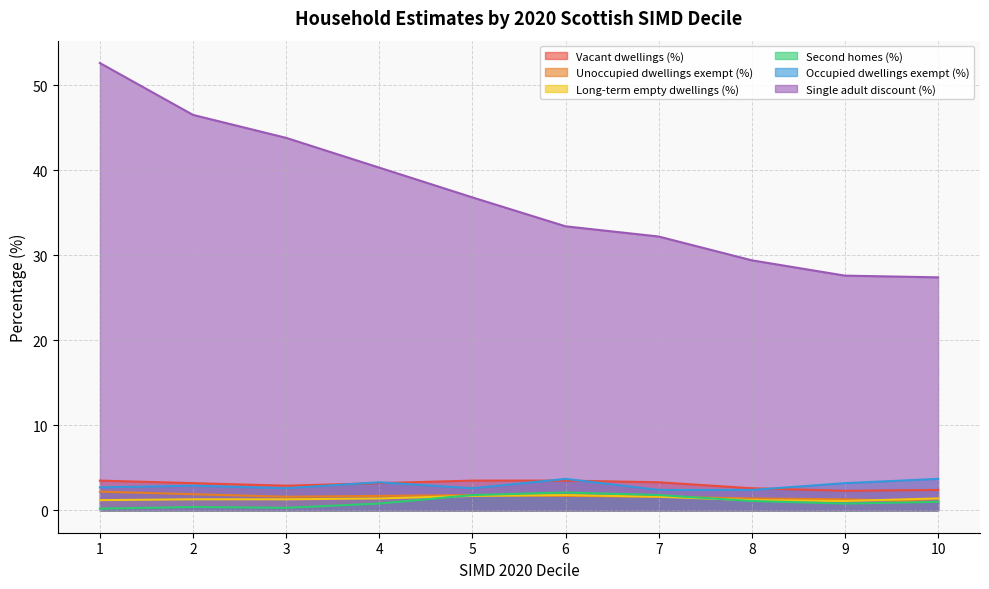

At which category is the sum across all series the highest?

1